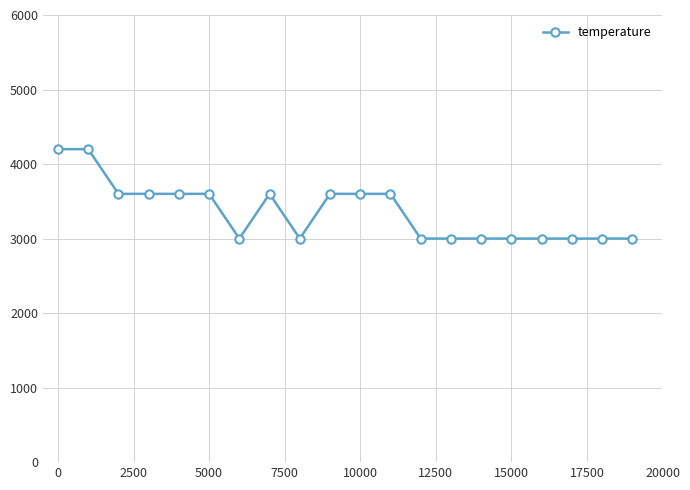

What is the value of the 5th point from the left?

3600